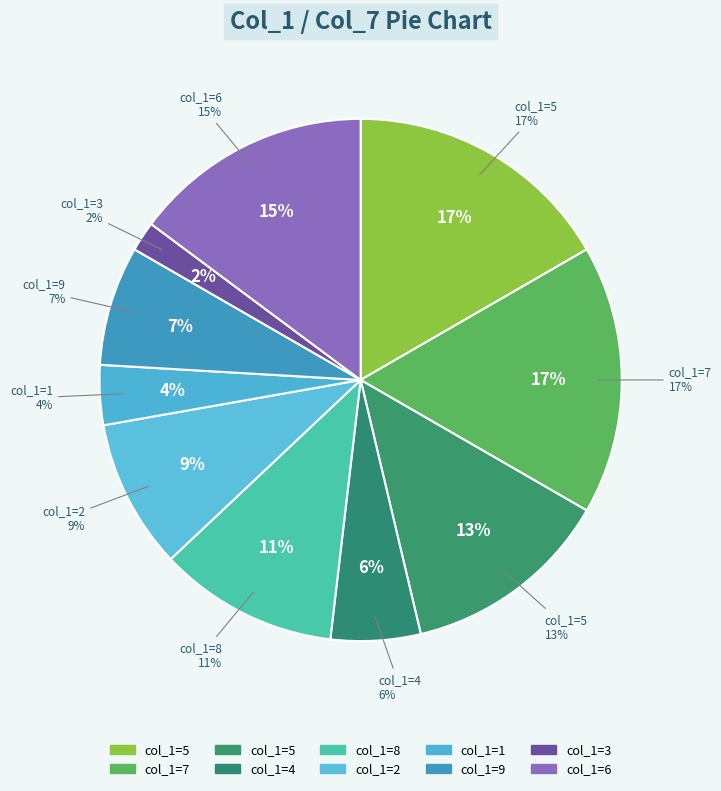

Which slice is the largest?

5